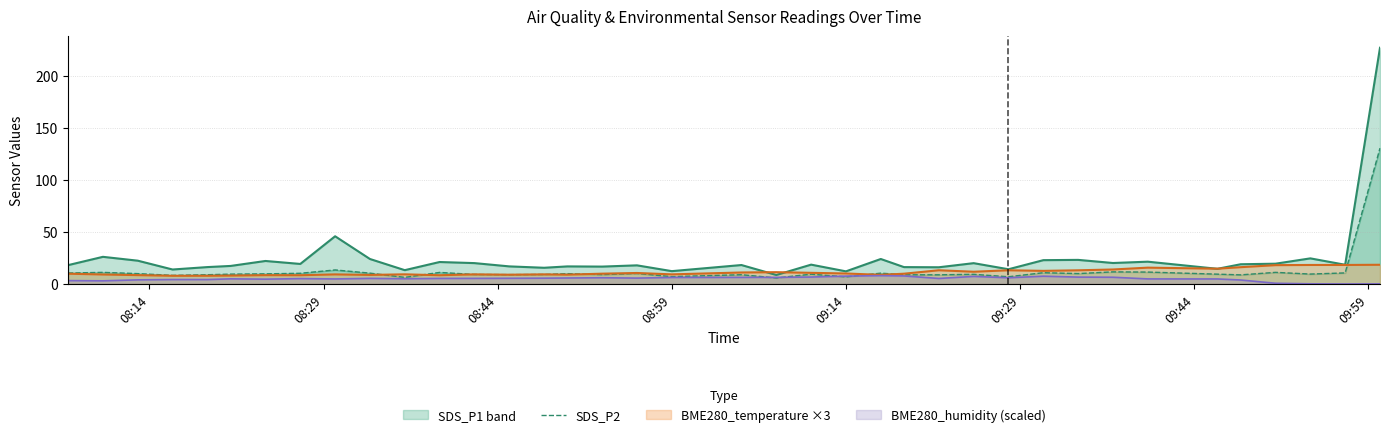

Reading left to right, list all the values displayed in this chart.

SDS_P1: 18.1	26.1	22.4	13.9	16.2	17.3	22.1	19.2	45.8	24.0	13.3	21.1	20.1	16.9	15.6	16.9	16.7	17.9	12.3	18.2	8.6	18.6	12.1	24.0	16.2	16.1	20.0	14.2	22.9	23.1	20.1	21.4	14.6	18.9	19.5	24.6	18.4	226.9
SDS_P2: 10.5	11.2	9.9	8.3	8.9	9.4	9.7	10.3	13.5	10.4	6.3	11.1	9.1	9.0	9.1	9.9	9.0	10.1	7.1	8.9	5.8	9.4	6.8	10.4	8.8	8.8	9.3	6.9	10.8	10.0	11.6	11.4	9.4	8.8	11.2	9.5	10.6	130.5
BME280_temp line: 9.9	9.1	8.5	7.9	7.9	8.1	8.5	8.4	9.2	8.7	9.3	8.4	9.2	8.9	9.2	8.9	9.9	10.6	9.2	11.0	11.3	10.7	10.1	8.8	9.9	13.2	11.8	13.2	12.6	13.1	13.9	15.7	14.7	16.1	18.1	18.3	18.3	18.5
BME280_humidity line: 3.2	3.0	3.9	4.3	4.2	4.9	4.6	5.2	4.8	5.4	5.0	5.3	5.4	5.5	5.6	5.7	6.0	5.6	6.2	6.3	6.4	6.7	7.6	8.0	7.7	5.3	7.3	5.9	7.5	6.6	6.5	4.9	4.8	3.8	0.7	0.2	0.0	0.1